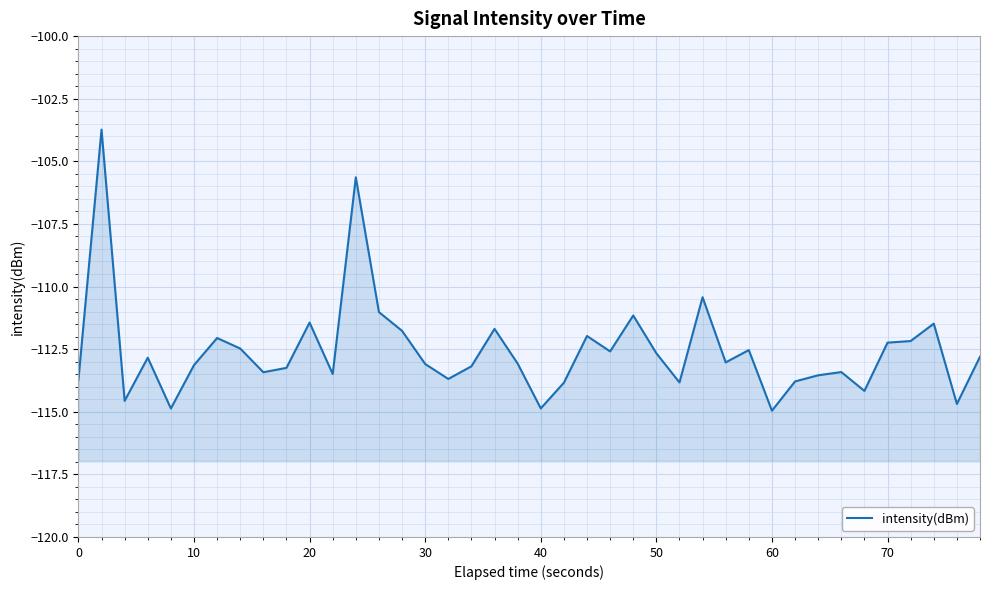

What is the average value?

-112.6